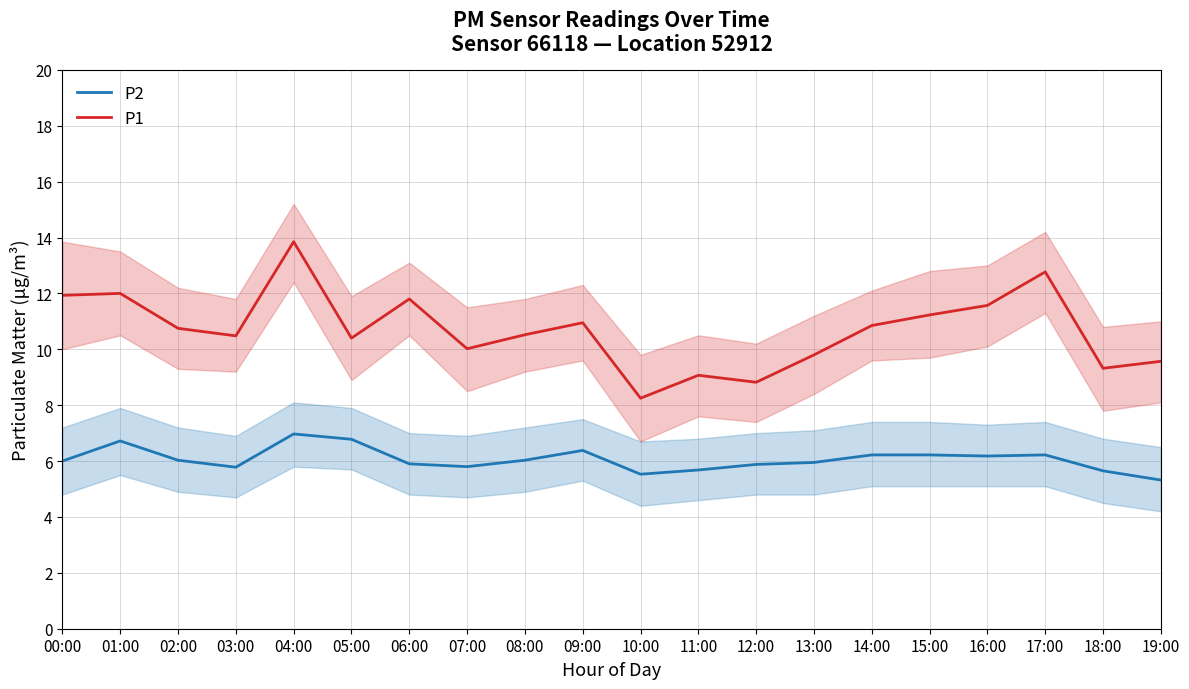

Where is the first local minimum for P2?

03:00